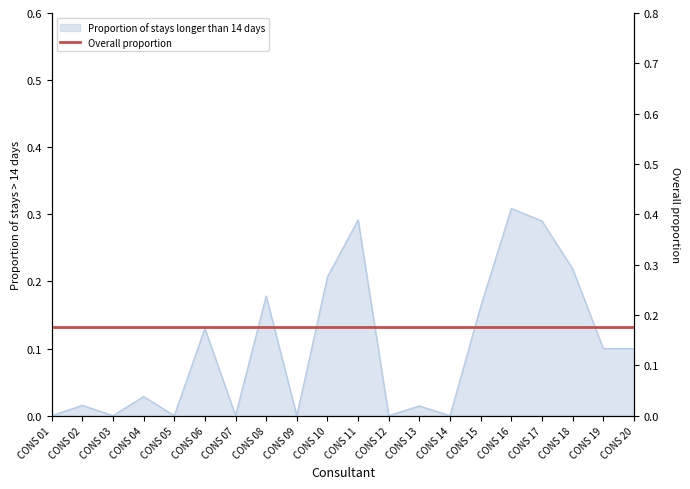

At which category does the chart reach its minimum across all series?

CONS 01